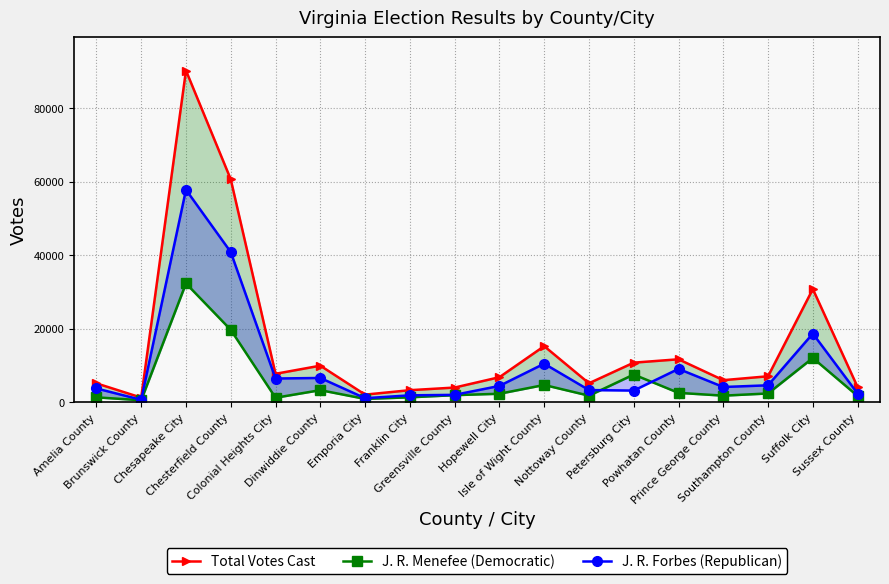

Is the value of Total Votes Cast at Nottoway County greater than the value of J. R. Menefee (Democratic) at Prince George County?

Yes